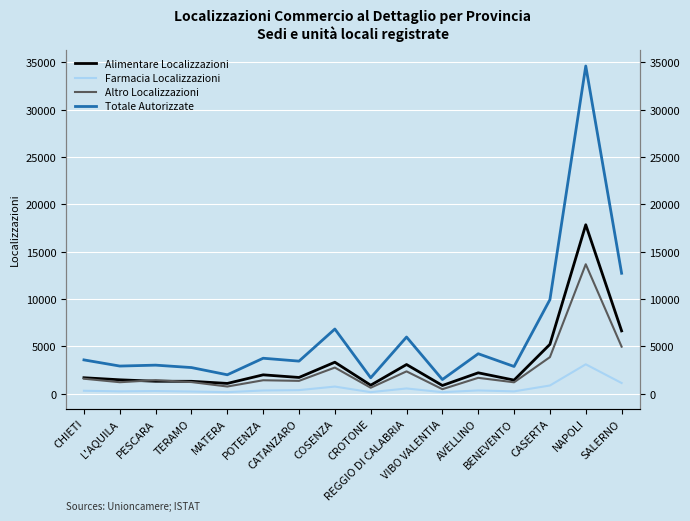

How many interior local valleys does the Altro Localizzazioni series have?

6